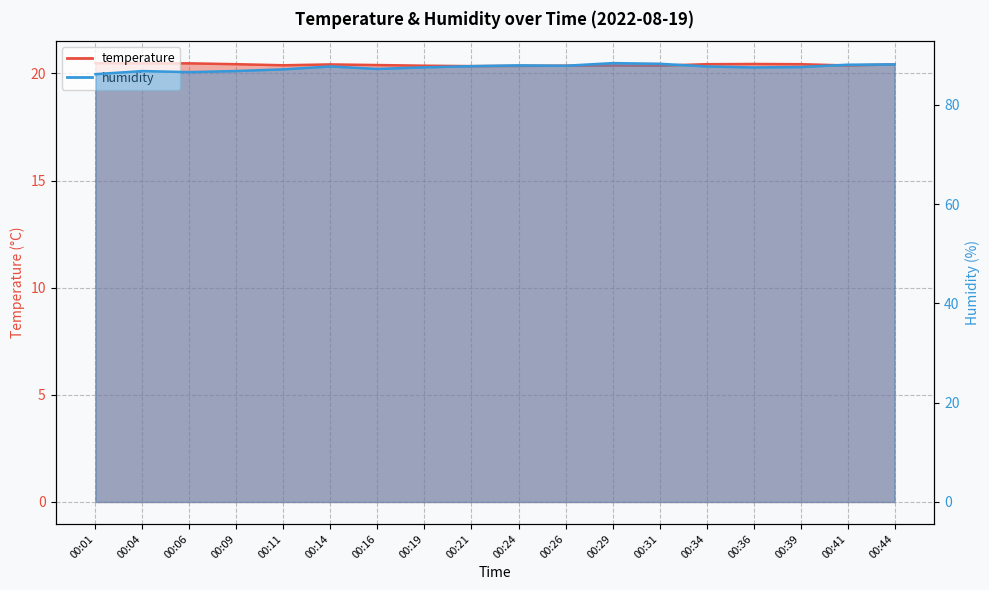

Which series has the largest total across all categories?

humidity